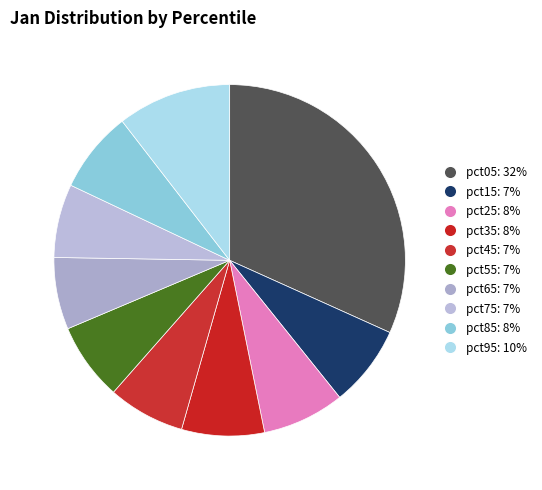

How many slices are in this pie chart?

10